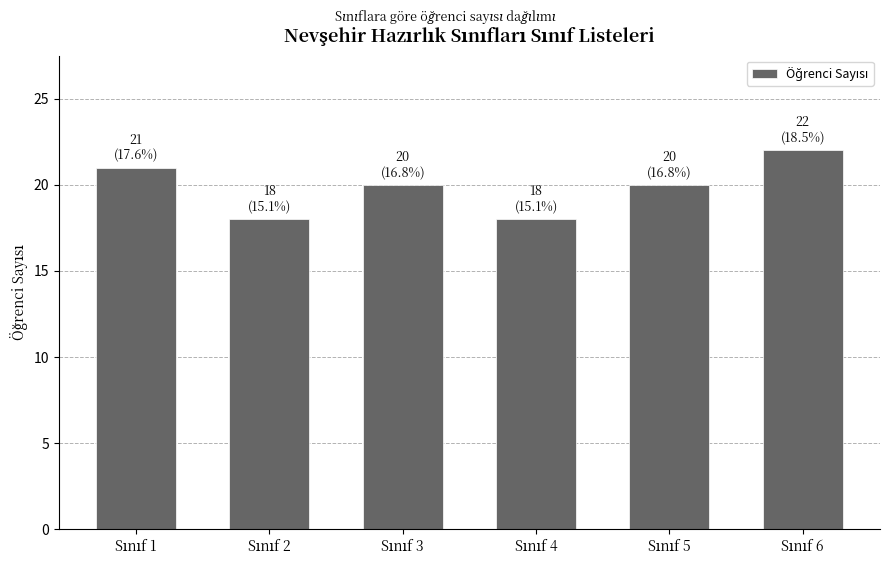

What is the maximum value shown in the chart?

22